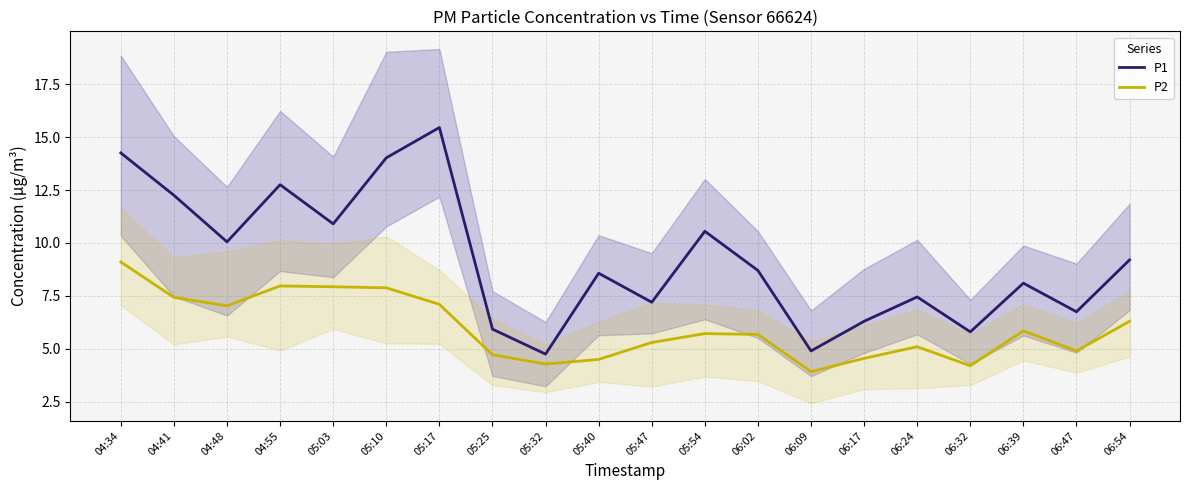

What is the difference between the maximum and minimum values in the P1 series?

10.7